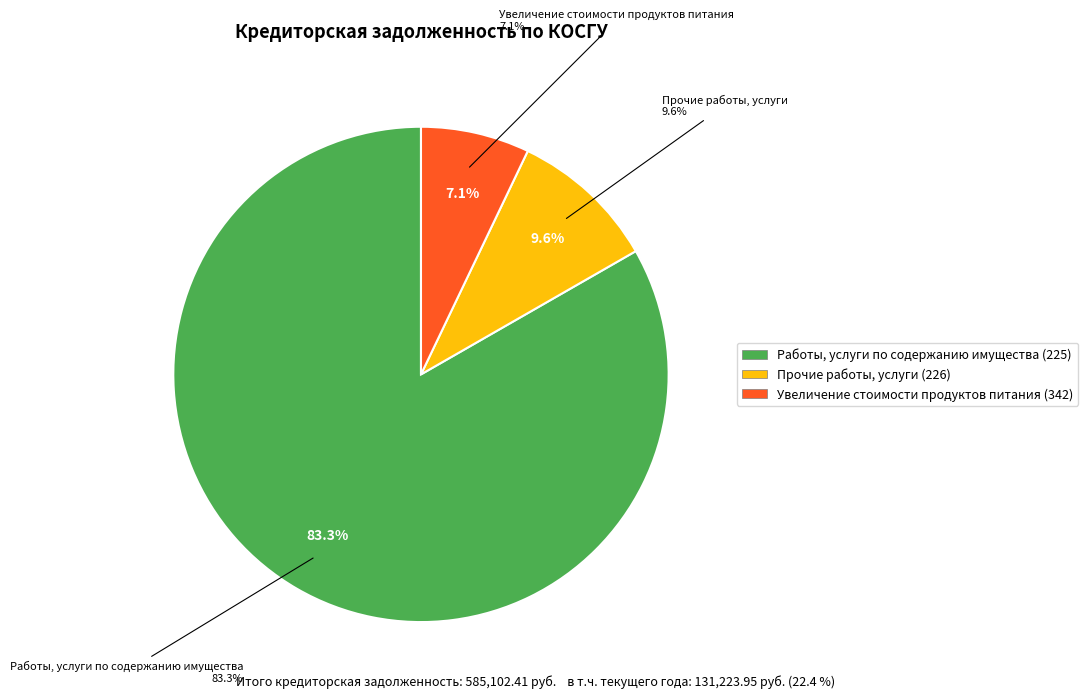

How much of the chart is everything except Начисления на выплаты по оплате труда (213)?

100.0%